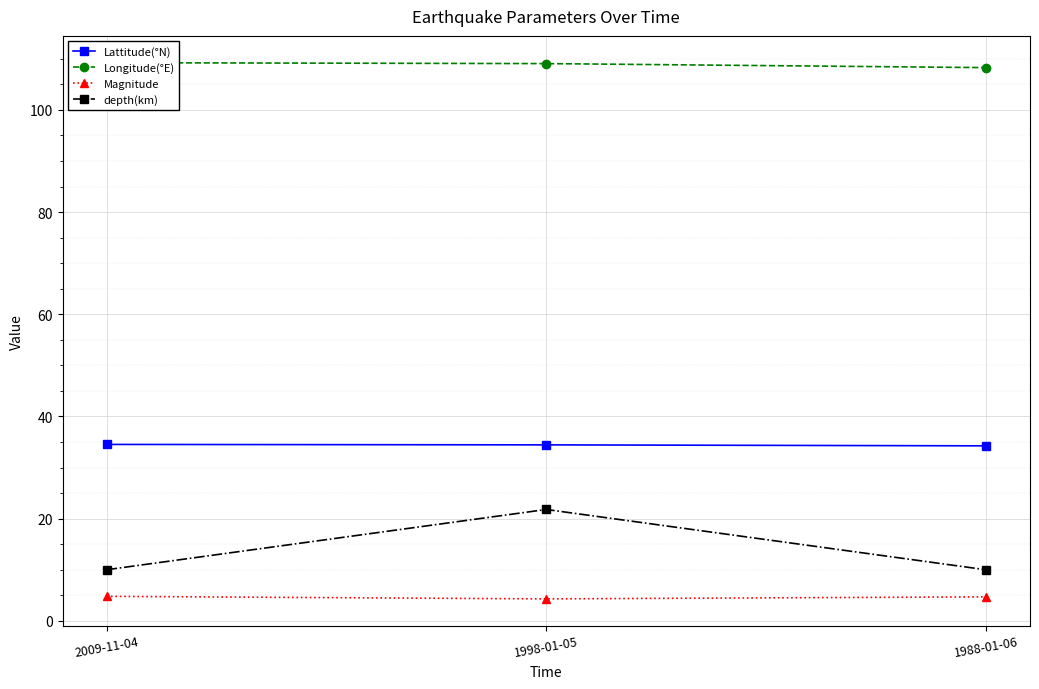

What is the smallest value displayed?

4.3